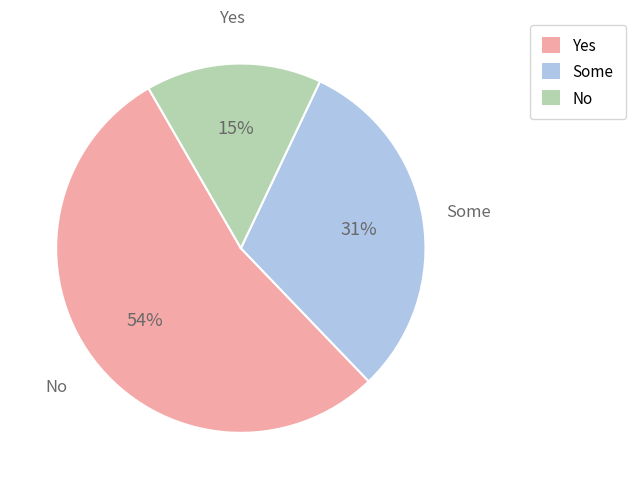

Rank the categories by value from lowest to highest.

No, Some, Yes